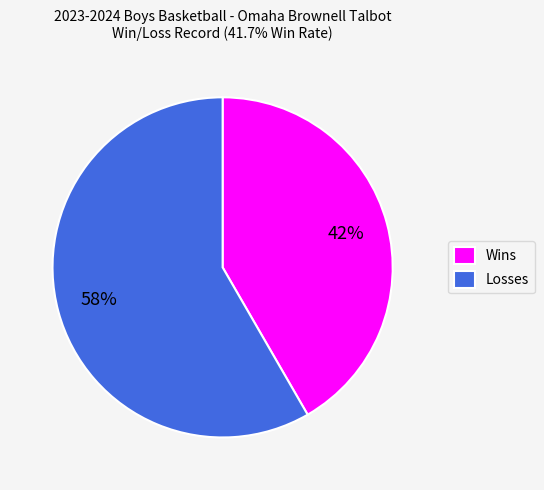

What is the ratio of the value at Losses to the value at Wins?

1.4